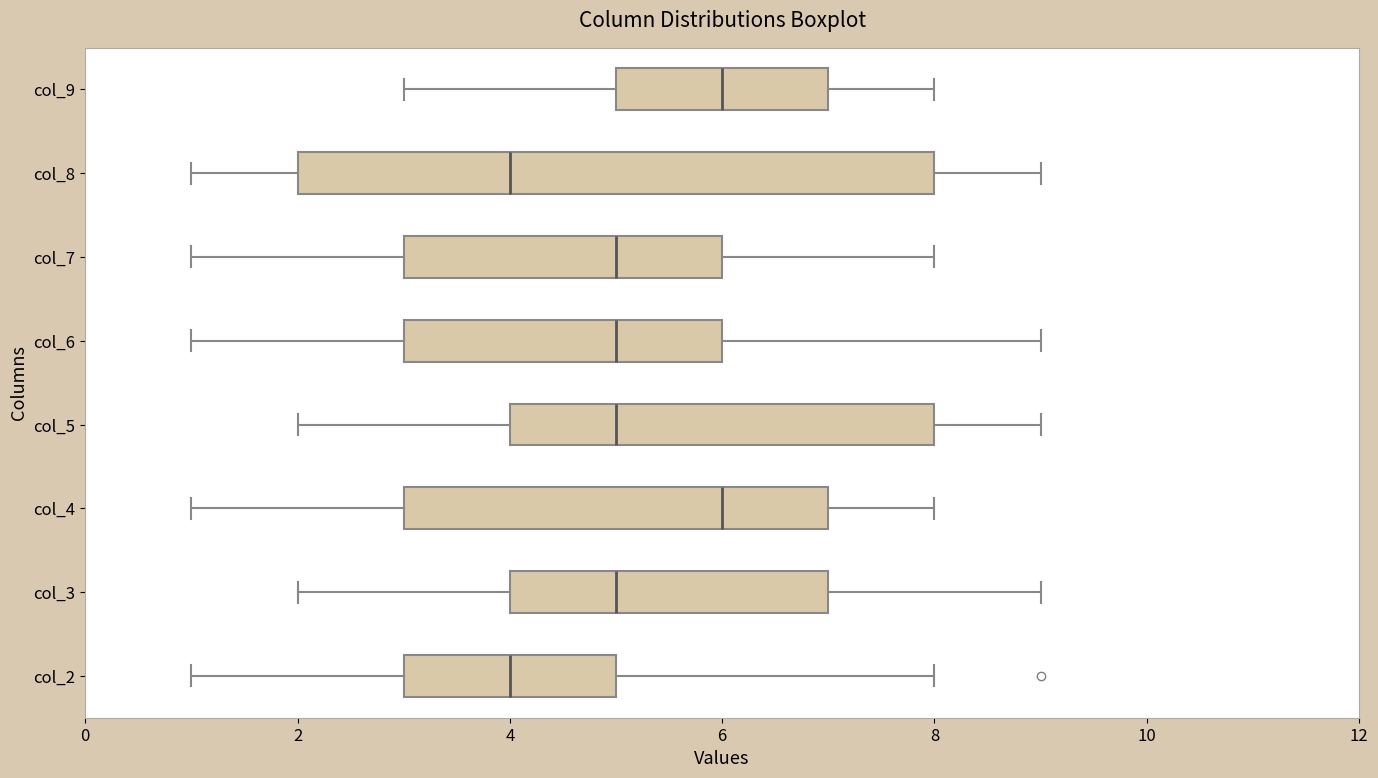

Where does the median line of the box for col_6 sit on the x-axis? The values are not printed on the chart, so give them approximately, as read against the axis.

5